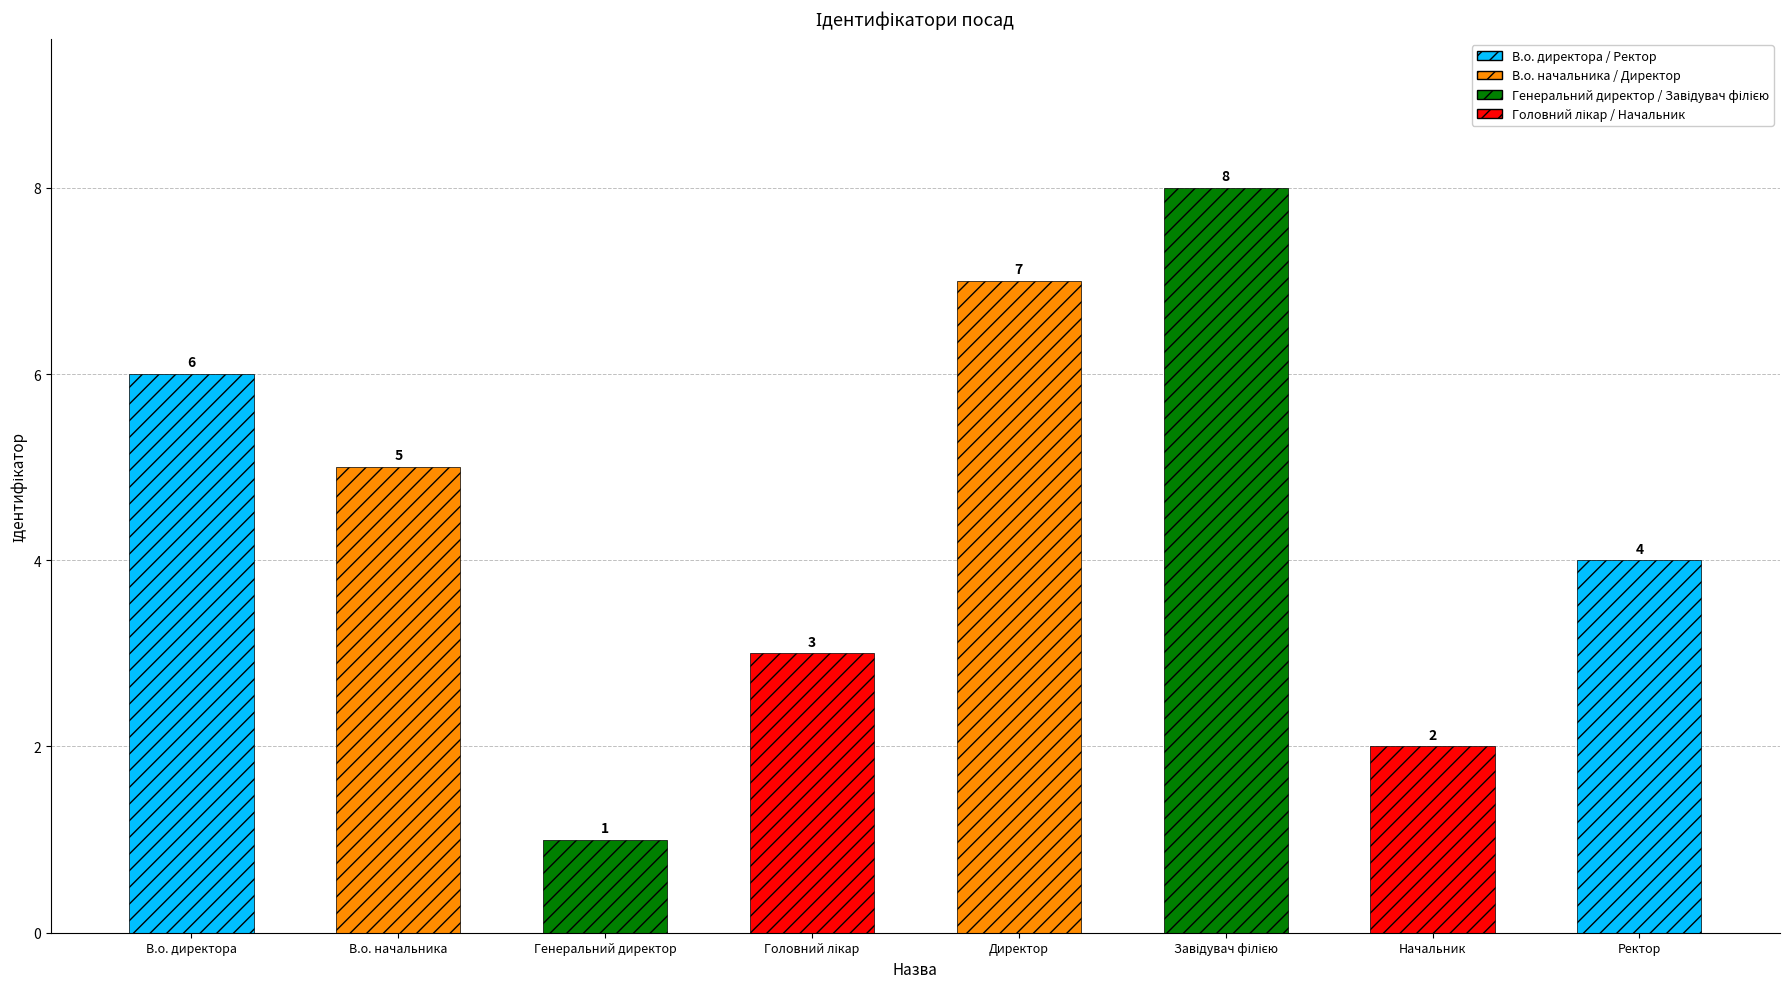

Is it true that the value at Ректор is 2?

False